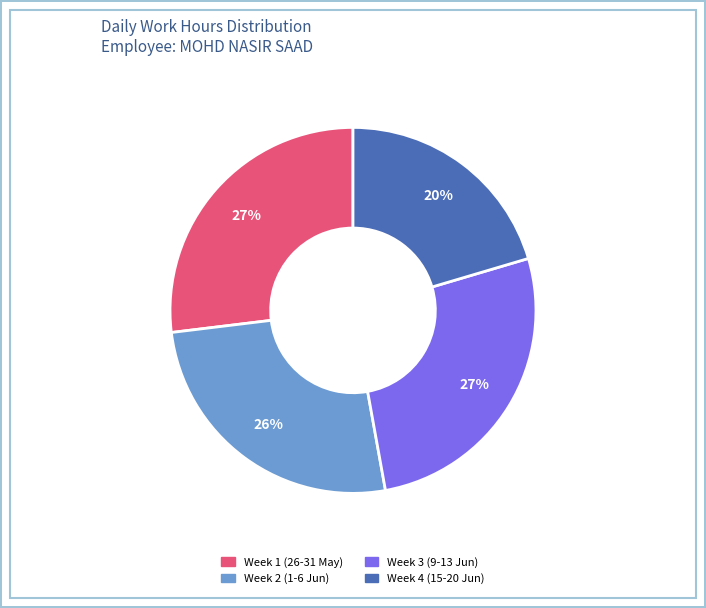

Does any single category account for the majority?

No